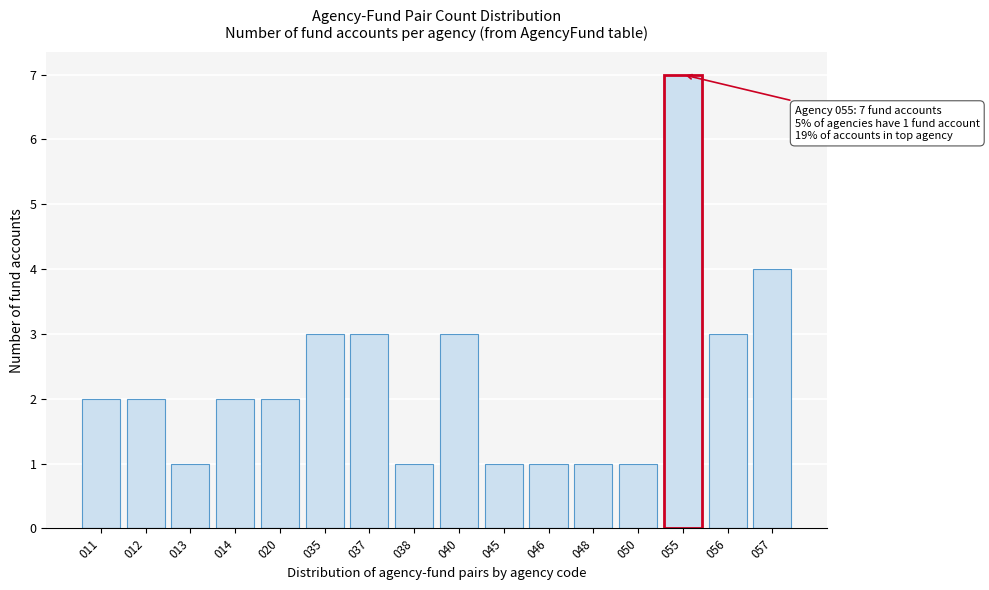

Reading left to right, list all the values displayed in this chart.

2	2	1	2	2	3	3	1	3	1	1	1	1	7	3	4